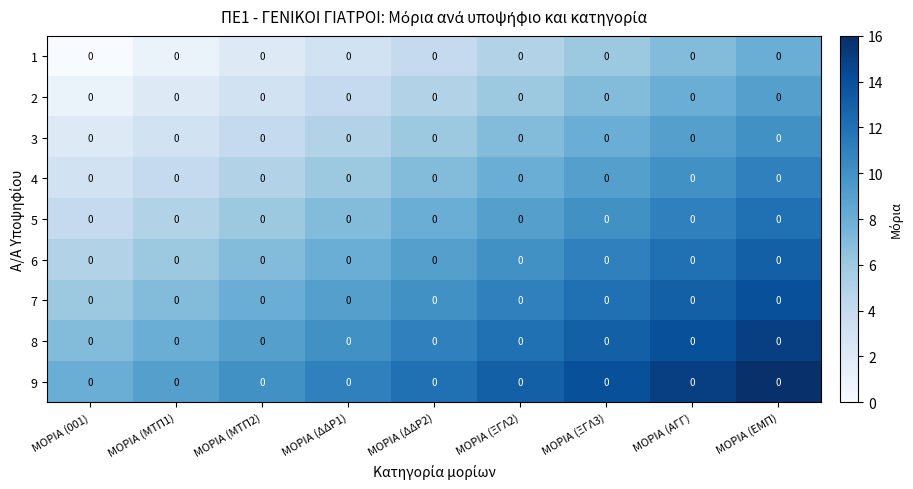

Where does the row_5 series first go above 9?

ΜΟΡΙΑ (ΞΓΛ2)